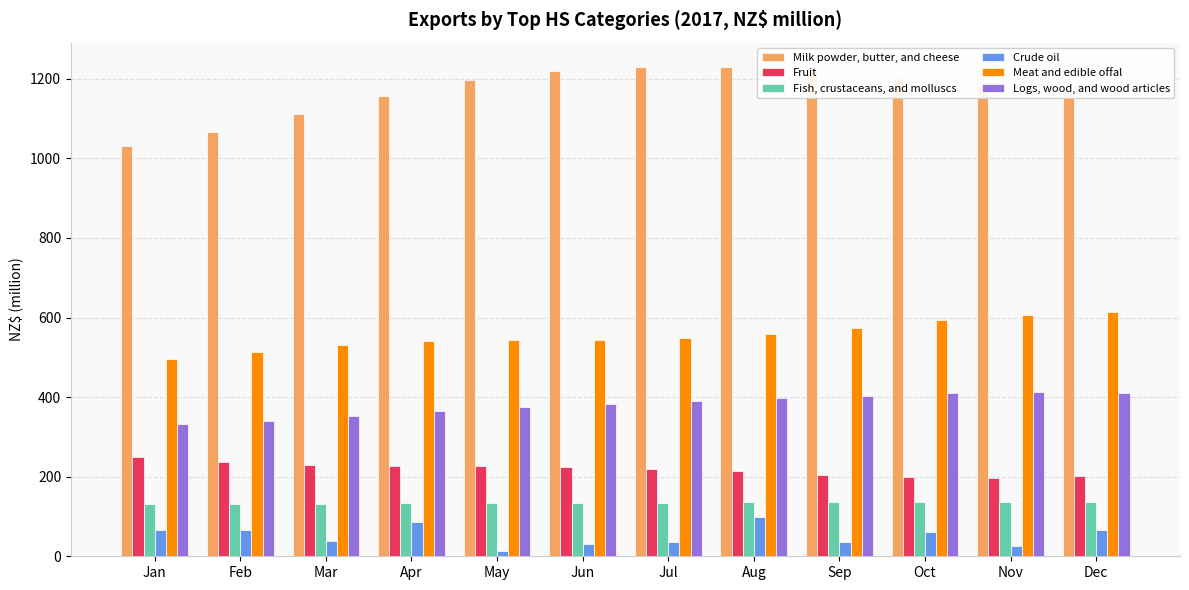

Rank the series at Apr from lowest to highest value.

Crude oil, Fish, crustaceans, and molluscs, Fruit, Logs, wood, and wood articles, Meat and edible offal, Milk powder, butter, and cheese